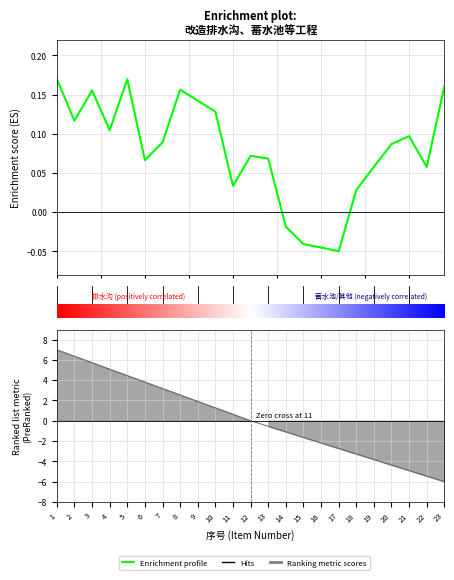

How many categories are shown in the chart?

23